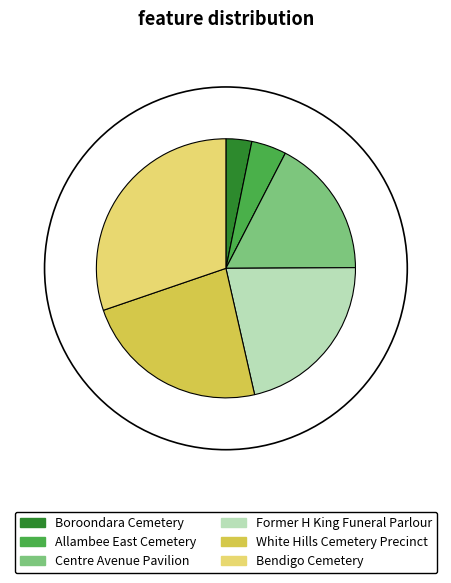

Which category has the biggest portion of the pie?

Bendigo Cemetery